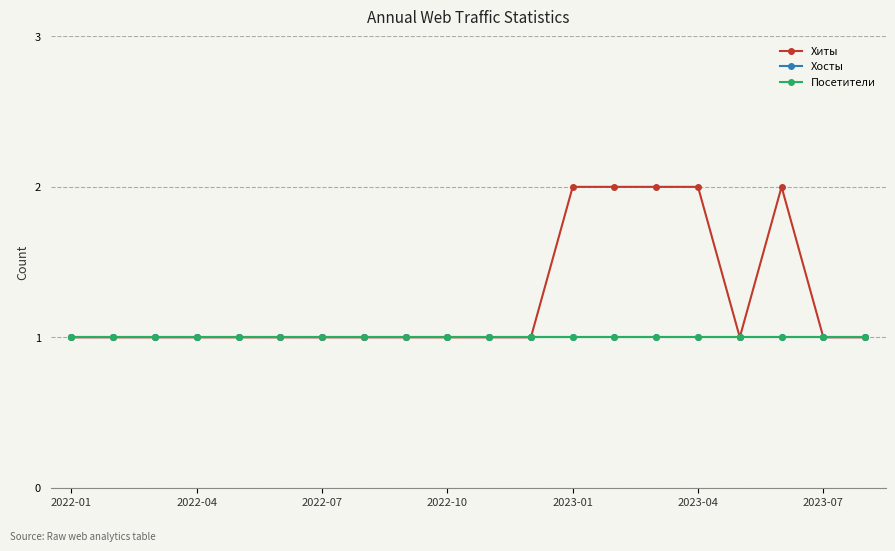

Reading left to right, transcribe all the data shown in this chart.

Хиты: 1	1	1	1	1	1	1	1	1	1	1	1	2	2	2	2	1	2	1	1
Хосты: 1	1	1	1	1	1	1	1	1	1	1	1	1	1	1	1	1	1	1	1
Посетители: 1	1	1	1	1	1	1	1	1	1	1	1	1	1	1	1	1	1	1	1